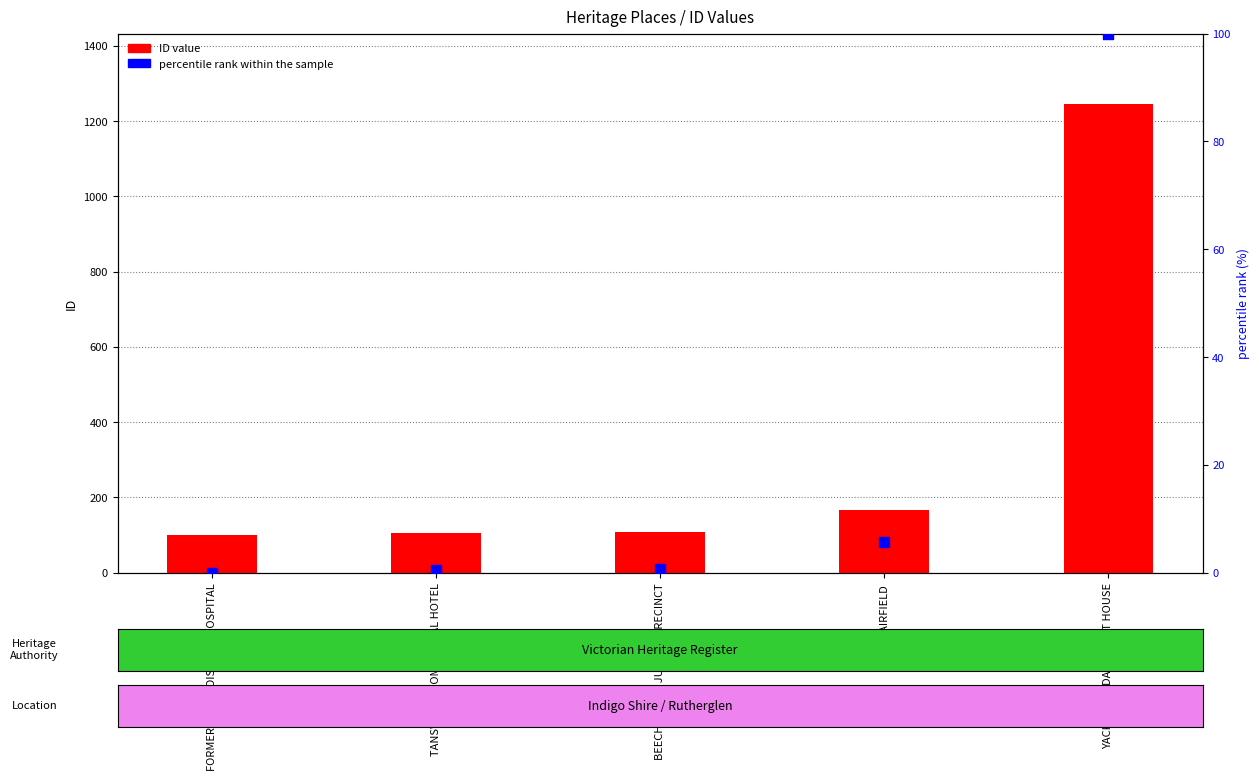

Which series reaches the minimum Y coordinate?

percentile rank within the sample